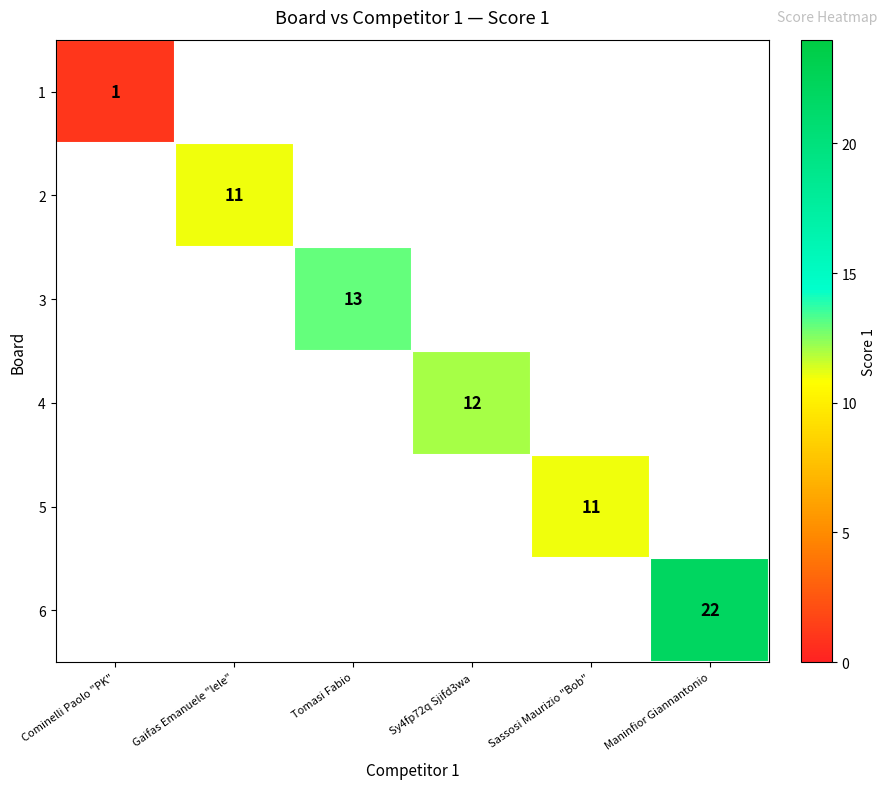

The 5 series shows 11 at Sassosi Maurizio "Bob". True or false?

True